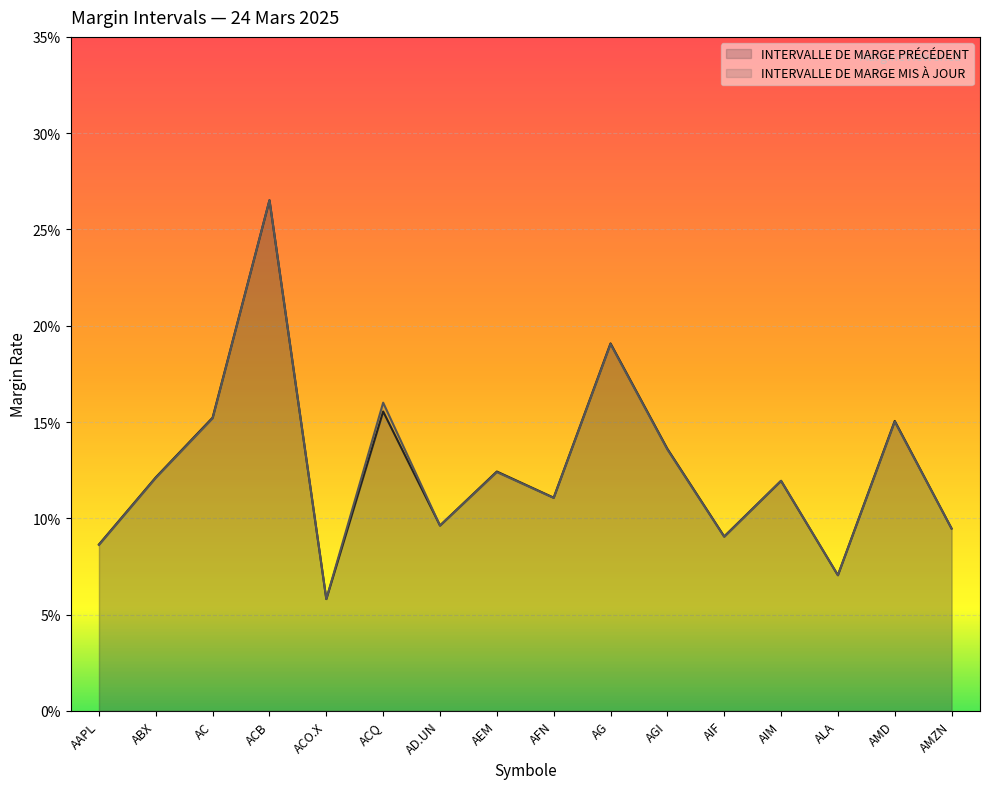

What value does the INTERVALLE DE MARGE MIS À JOUR series have at AIM?

0.1